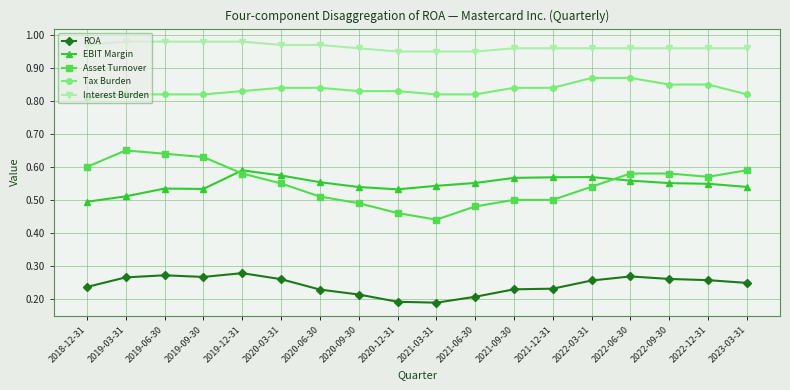

The EBIT Margin series shows 0.1 at 2022-09-30. True or false?

False